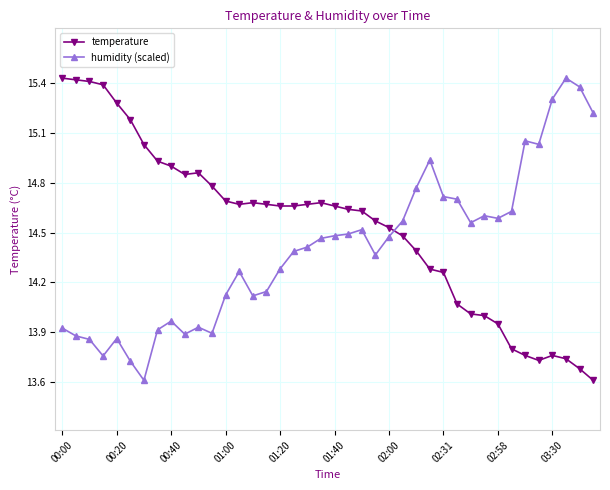

In humidity (scaled), how many points are higher than both neighbors (excluding endpoints)?

9